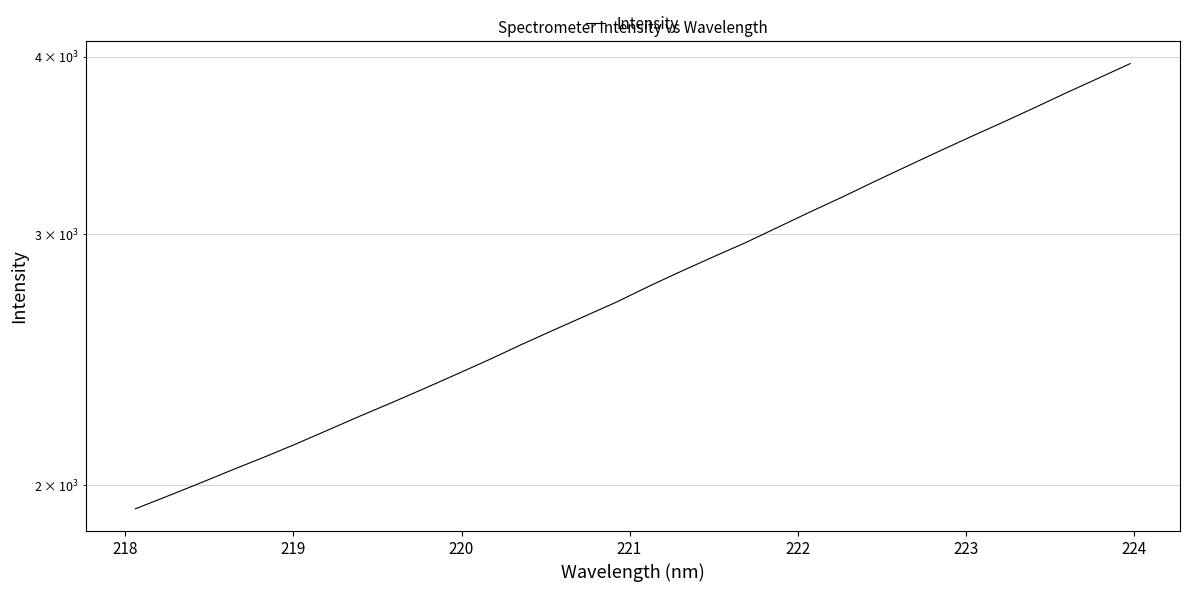

How many values exceed 2759?

16